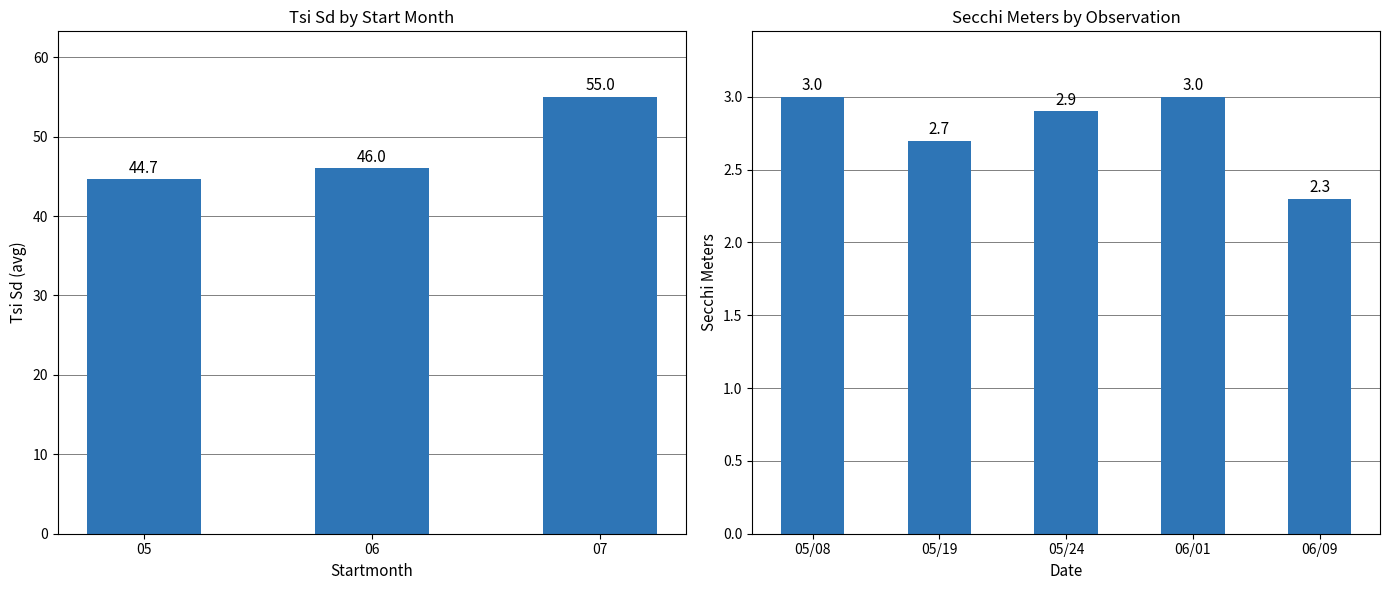

What is the label of the 2nd bar from the right?

06/01